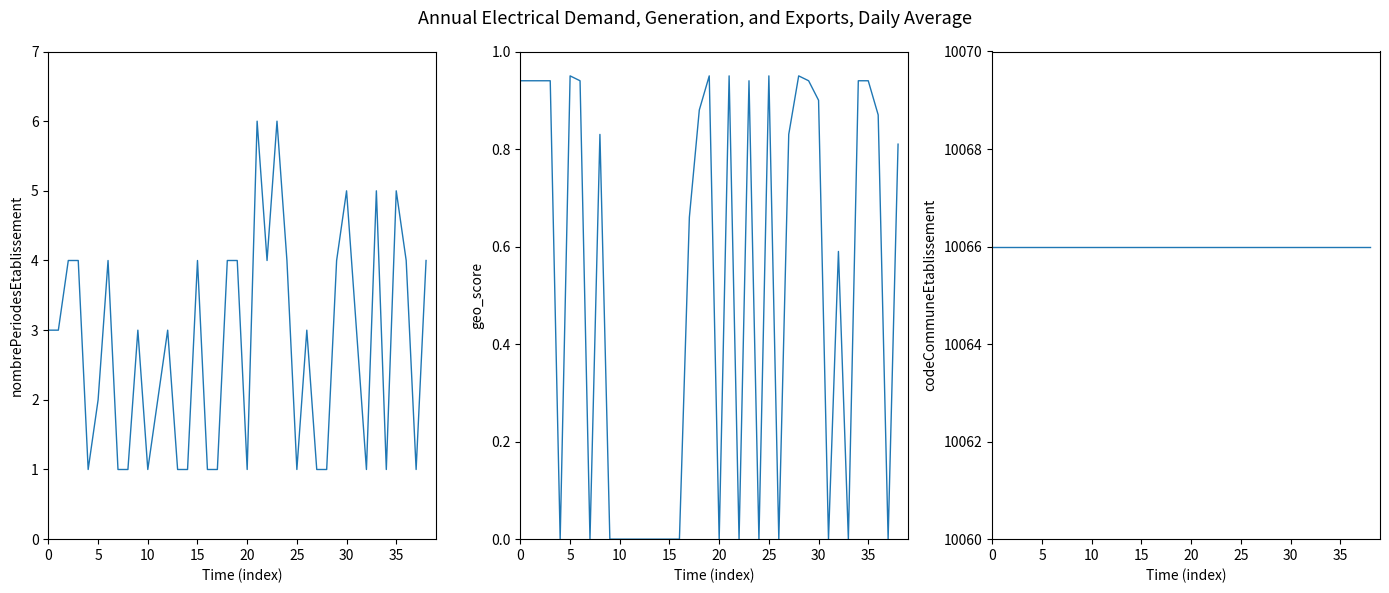

In nombrePeriodesEtablissement, how many points are lower than both neighbors (excluding endpoints)?

8